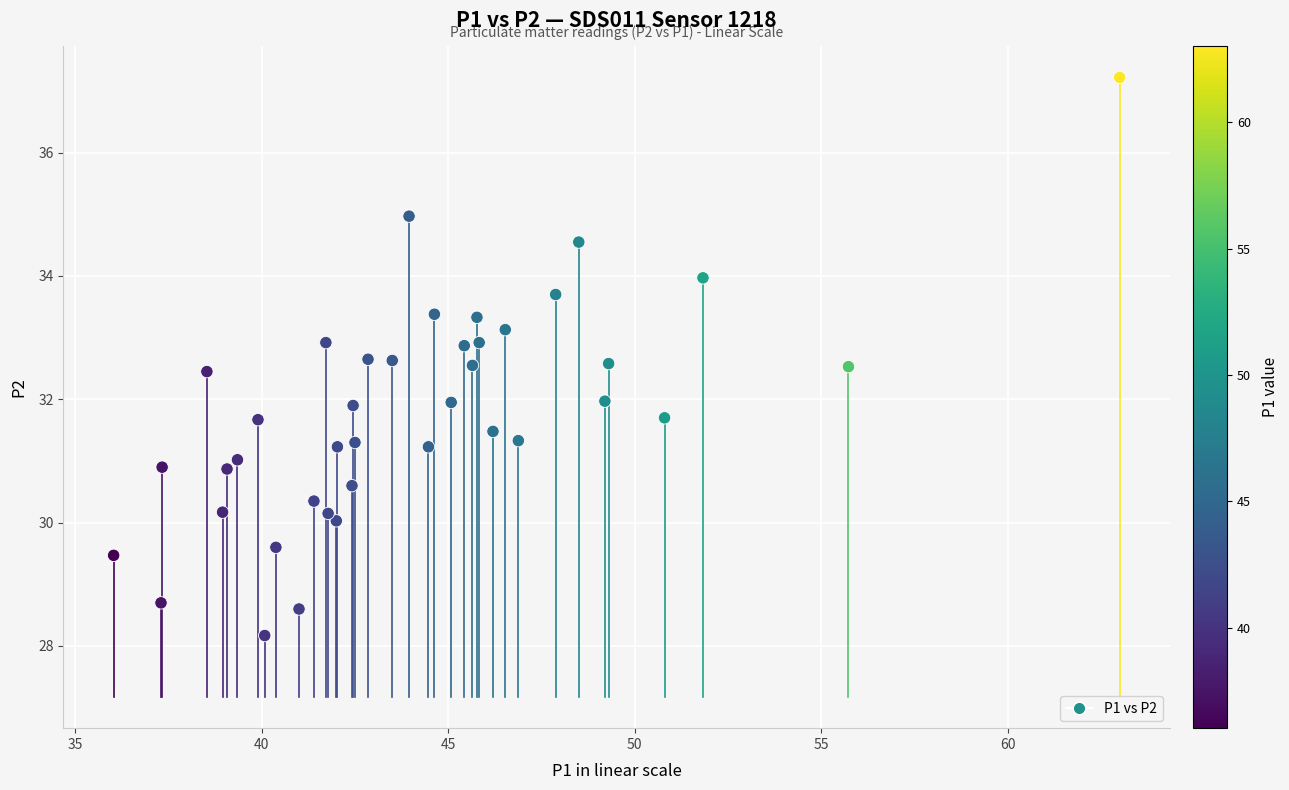

How many data points are displayed?

40